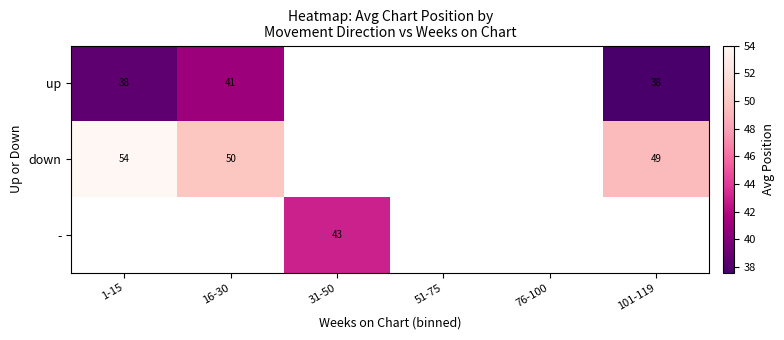

The - series shows 69.7 at 31-50. True or false?

False